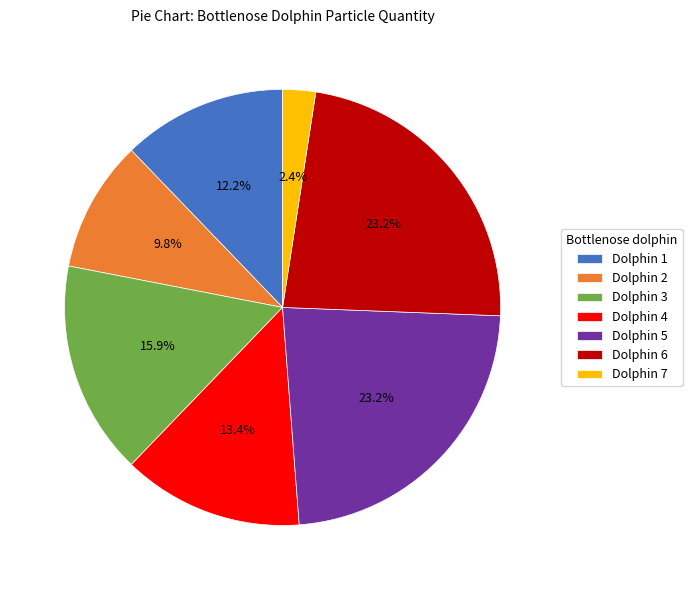

Which slice is the smallest?

Dolphin 7